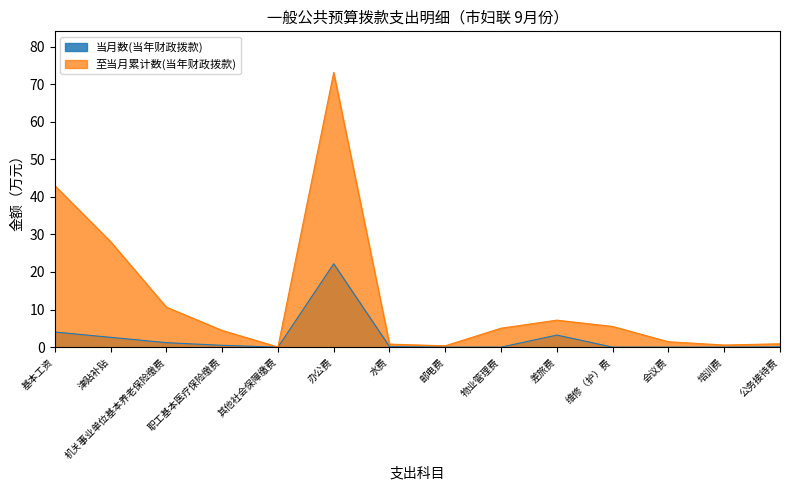

Where is the first local maximum for 当月数(当年财政拨款)?

办公费